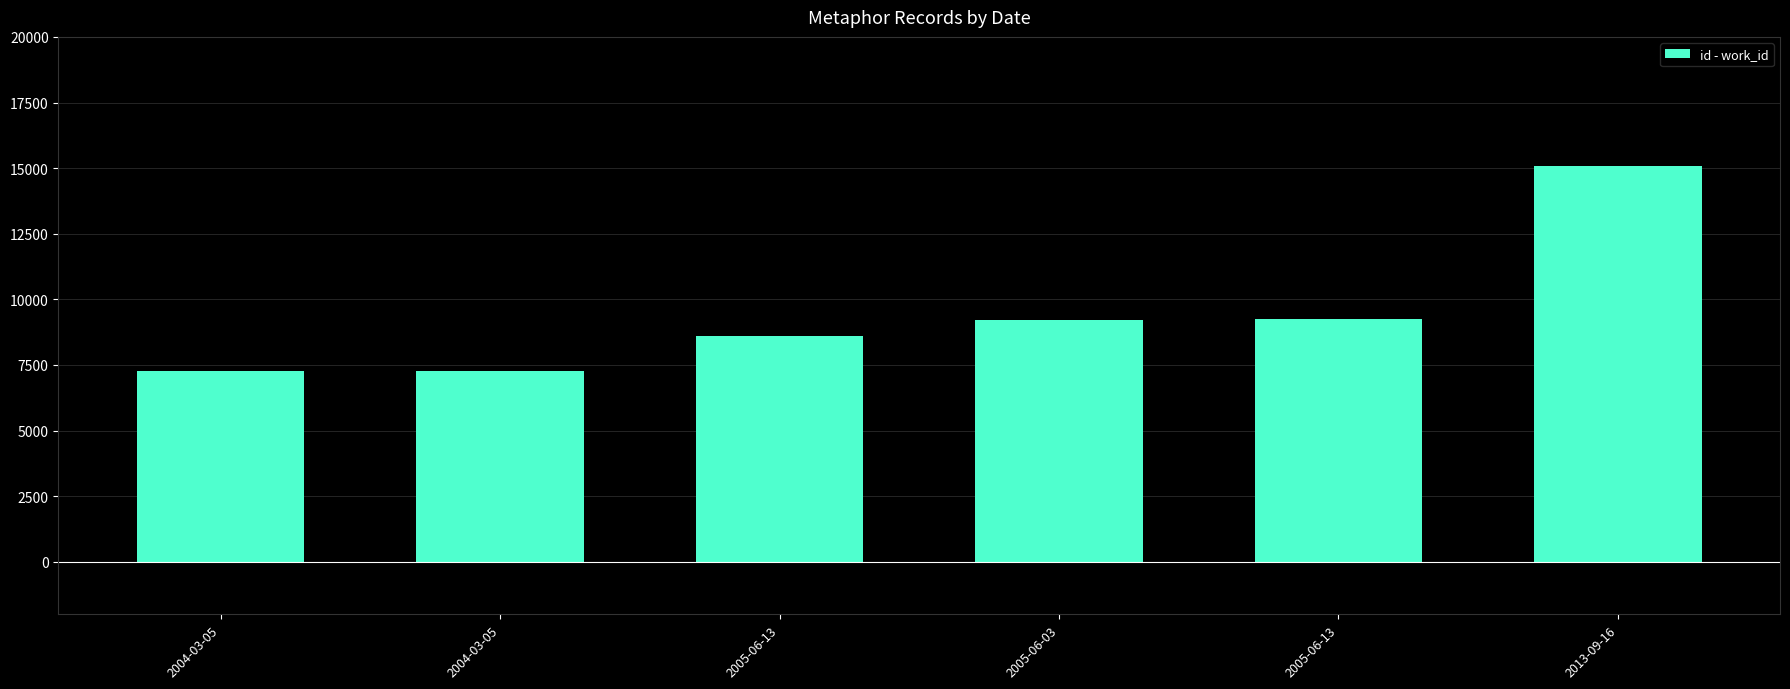

What is the label of the 4th bar from the right?

2005-06-13